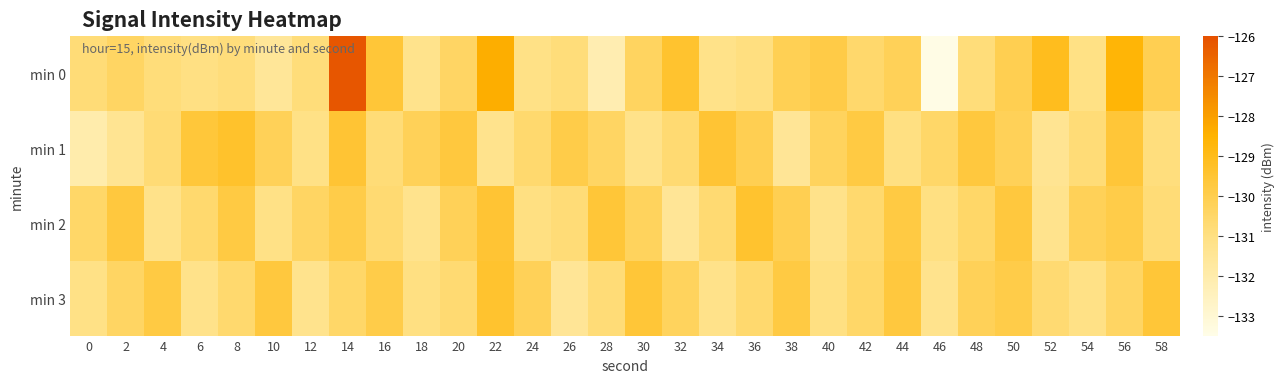

Rank the series by their maximum value, from lowest to highest.

min 2, min 3, min 1, min 0